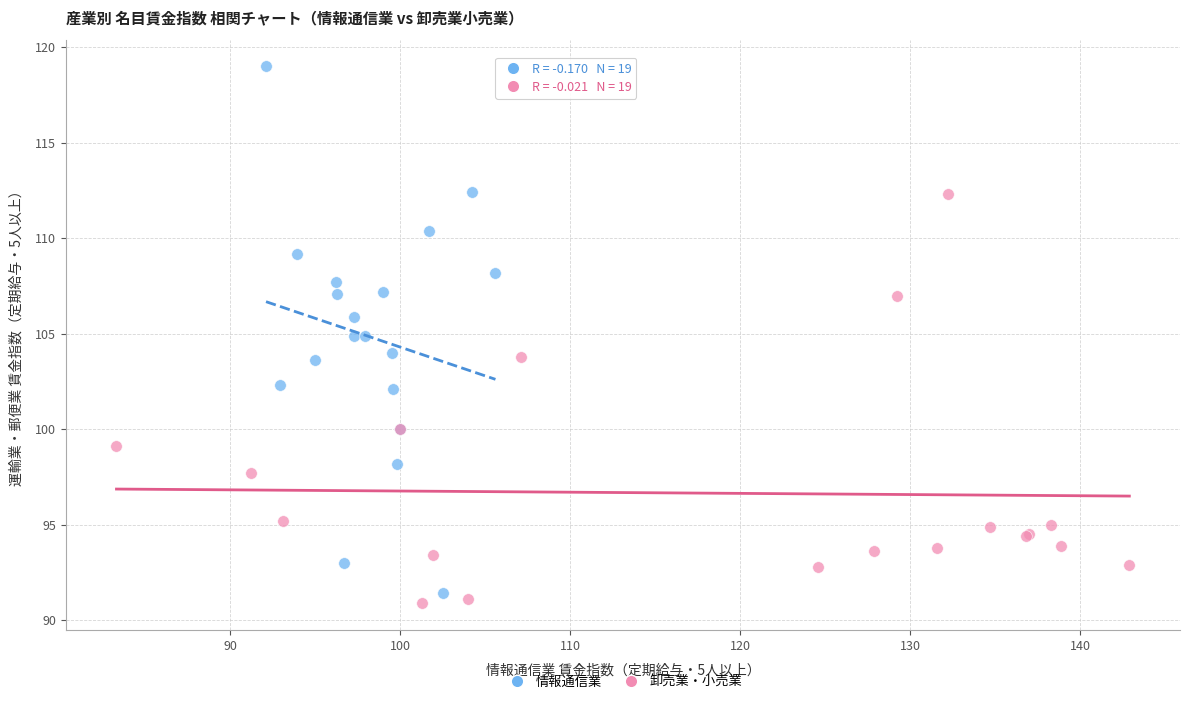

Which series has the largest Y range (max minus min)?

情報通信業